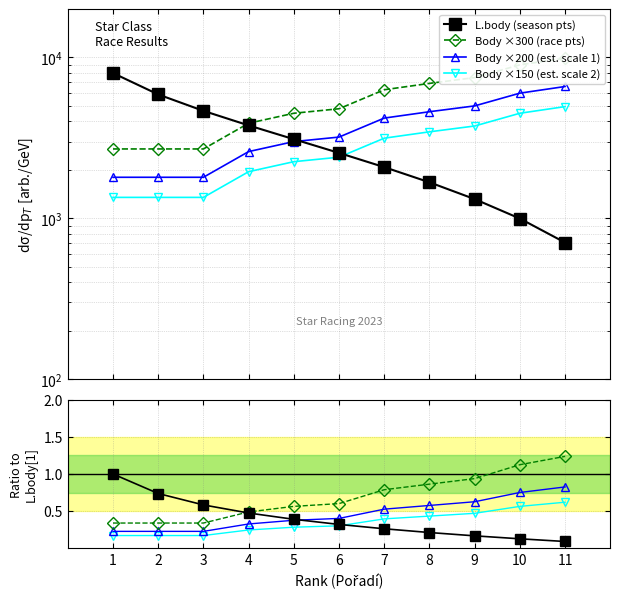

At which label does L.body first exceed 2550?

1